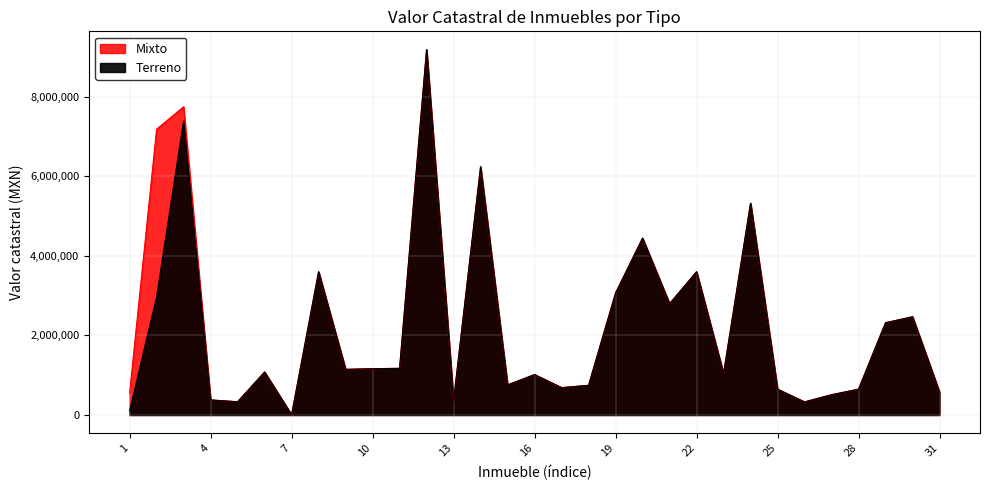

What is the difference between the values at 31 and 12?

8608887